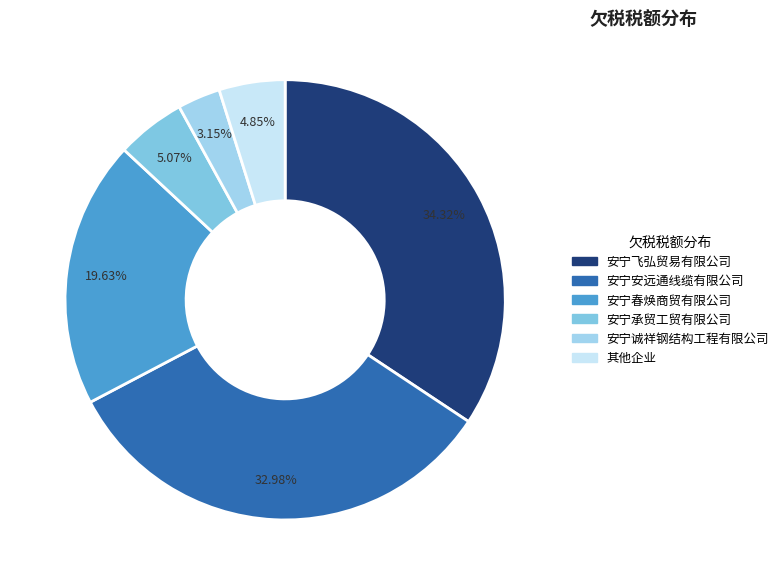

Is there any slice that represents more than half of the pie?

No